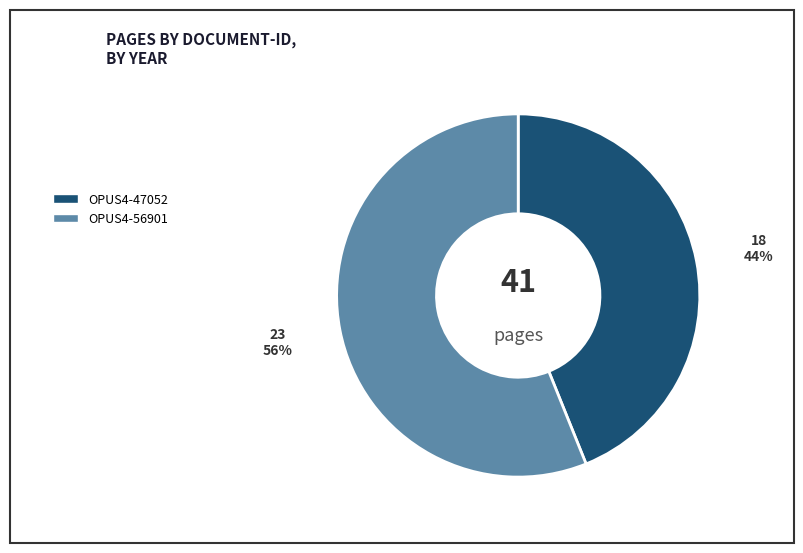

Which has a higher value, OPUS4-47052 or OPUS4-56901?

OPUS4-56901